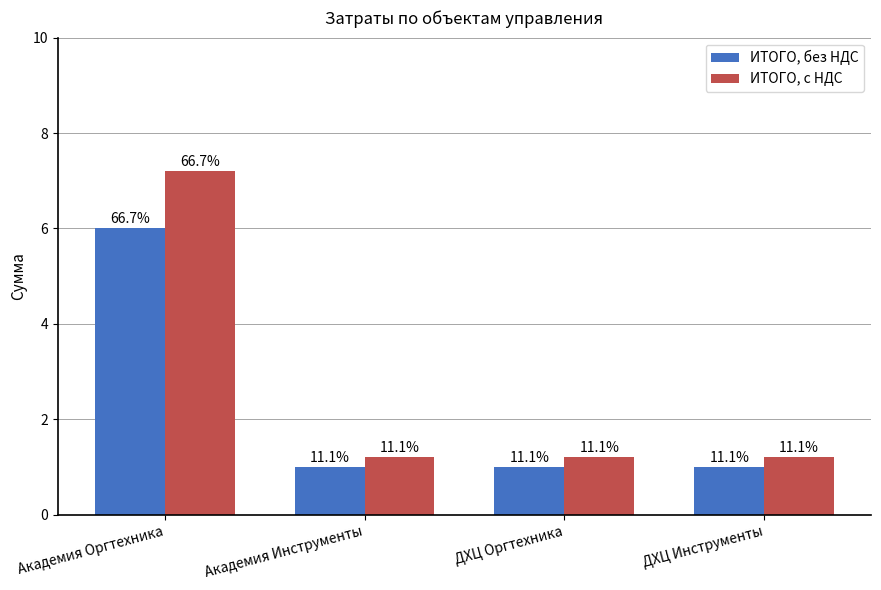

The value of ИТОГО, с НДС at Академия Инструменты is 1.2. True or false?

True